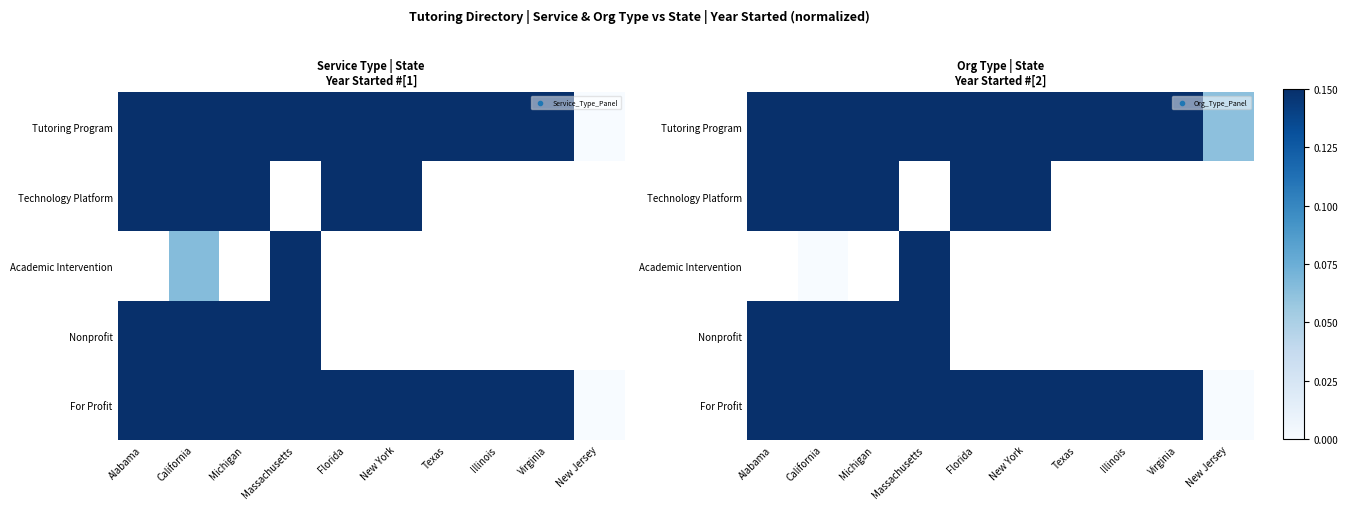

Which series has the largest range (max minus min)?

For Profit